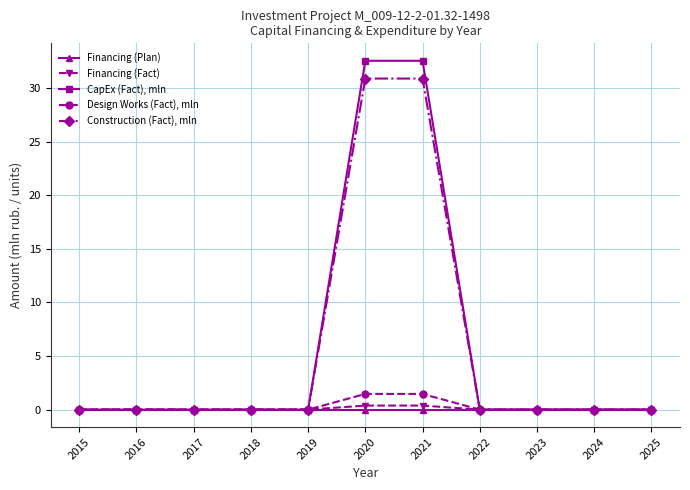

Reading right to left, what are all the values shown in this chart?

Financing (Plan): 2025=0.0	2024=0.0	2023=0.0	2022=0.0	2021=0.0	2020=0.0	2019=0.0	2018=0.0	2017=0.0	2016=0.0	2015=0.0
Financing (Fact): 2025=0.0	2024=0.0	2023=0.0	2022=0.0	2021=0.4	2020=0.4	2019=0.0	2018=0.0	2017=0.0	2016=0.0	2015=0.0
CapEx (Fact), mln: 2025=0.0	2024=0.0	2023=0.0	2022=0.0	2021=32.5	2020=32.5	2019=0.0	2018=0.0	2017=0.0	2016=0.0	2015=0.0
Design Works (Fact), mln: 2025=0.0	2024=0.0	2023=0.0	2022=0.0	2021=1.5	2020=1.5	2019=0.0	2018=0.0	2017=0.0	2016=0.0	2015=0.0
Construction (Fact), mln: 2025=0.0	2024=0.0	2023=0.0	2022=0.0	2021=30.9	2020=30.9	2019=0.0	2018=0.0	2017=0.0	2016=0.0	2015=0.0